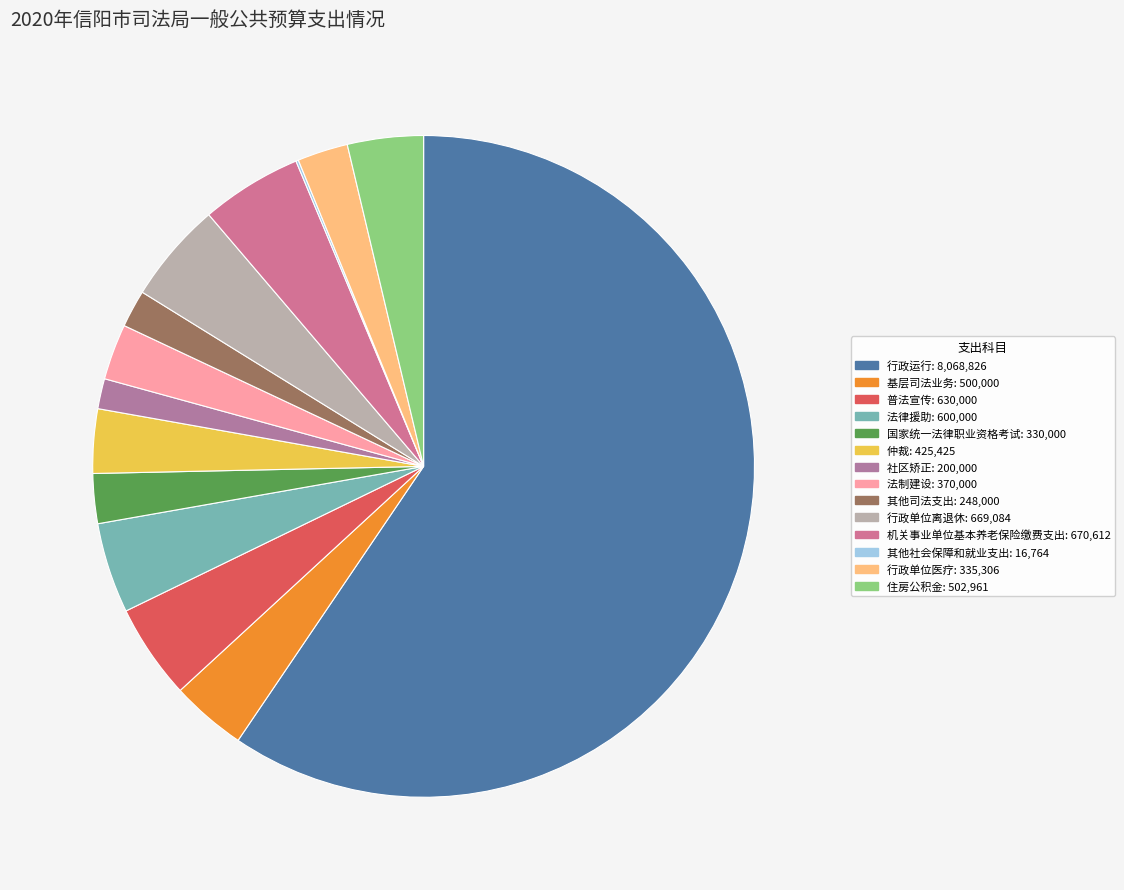

To the nearest percent, what is the difference between the largest and smallest slice percentages?

59%